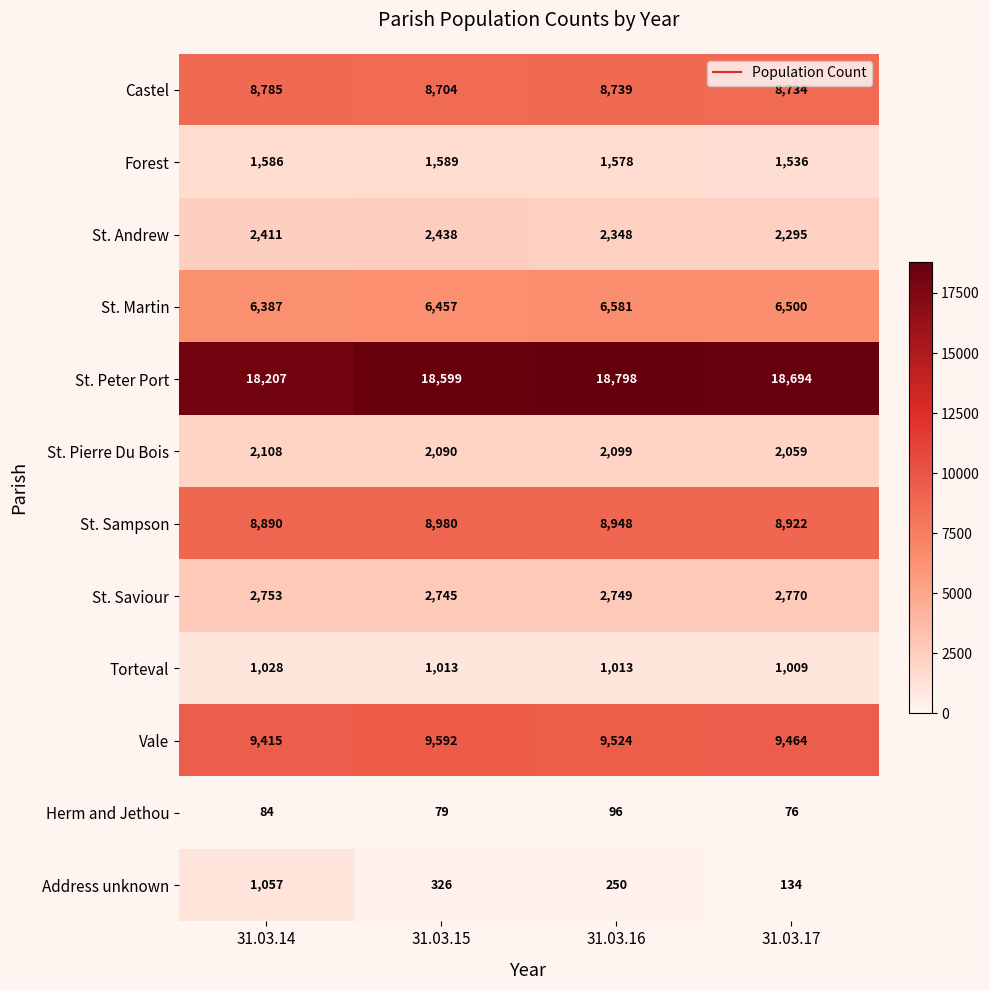

The value of St. Peter Port at 31.03.15 is 18599. True or false?

True